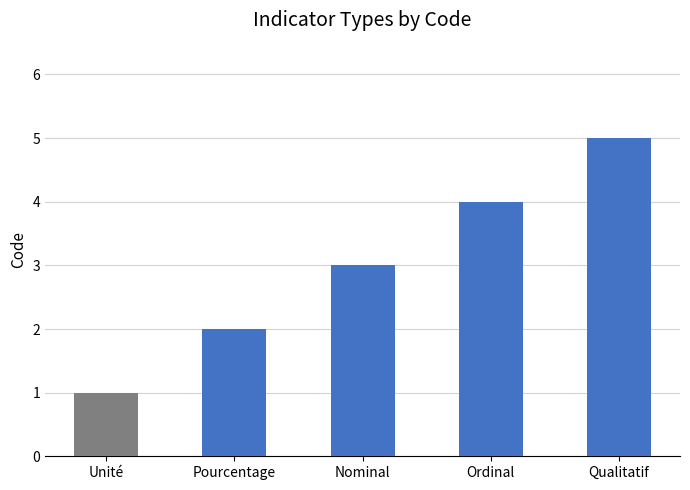

Are the bars horizontal?

No